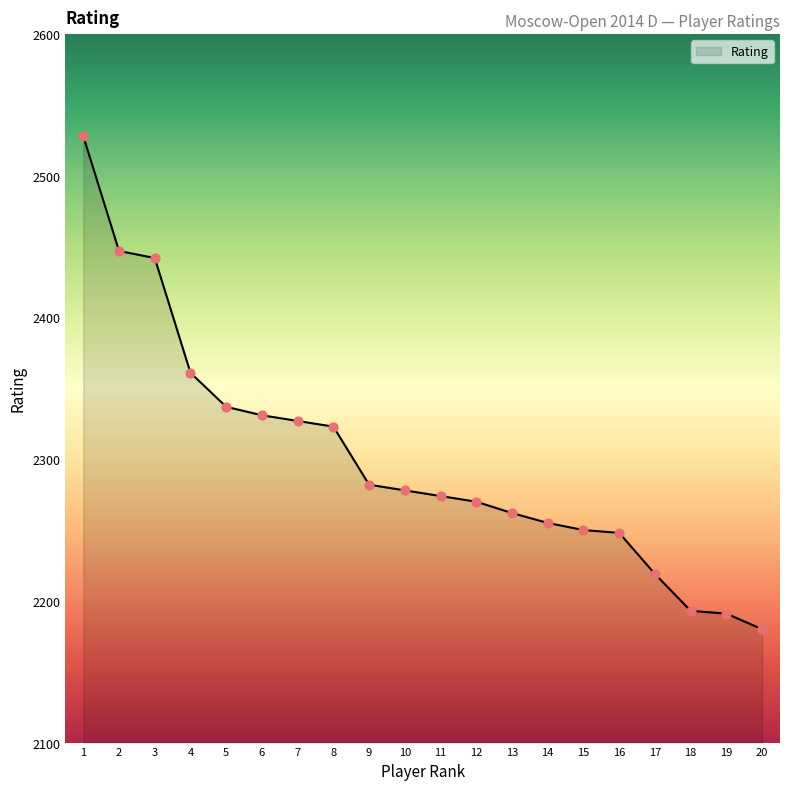

Approximately how many times larger is the value at 3 compared to 16?

1.1